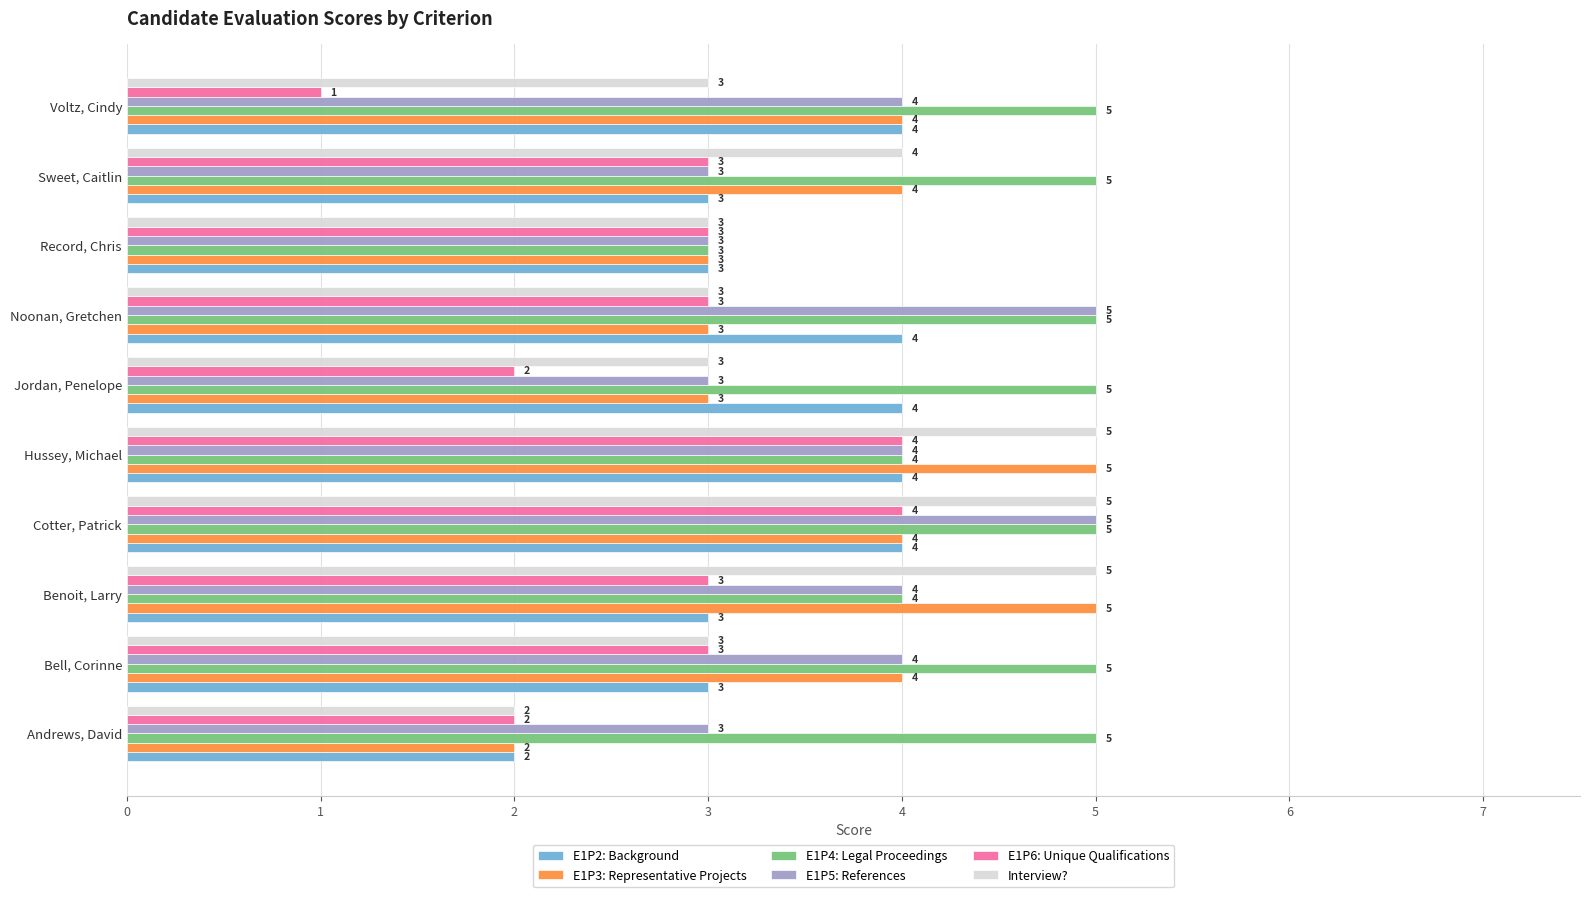

What is the approximate value of E1P2: Background at Bell, Corinne?

3